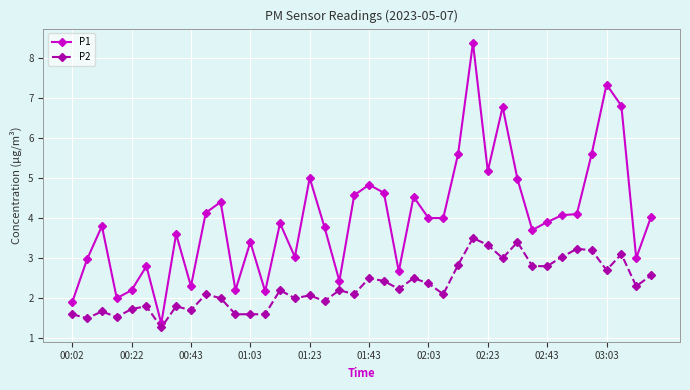

Rank the series by their average value, from highest to lowest.

P1, P2